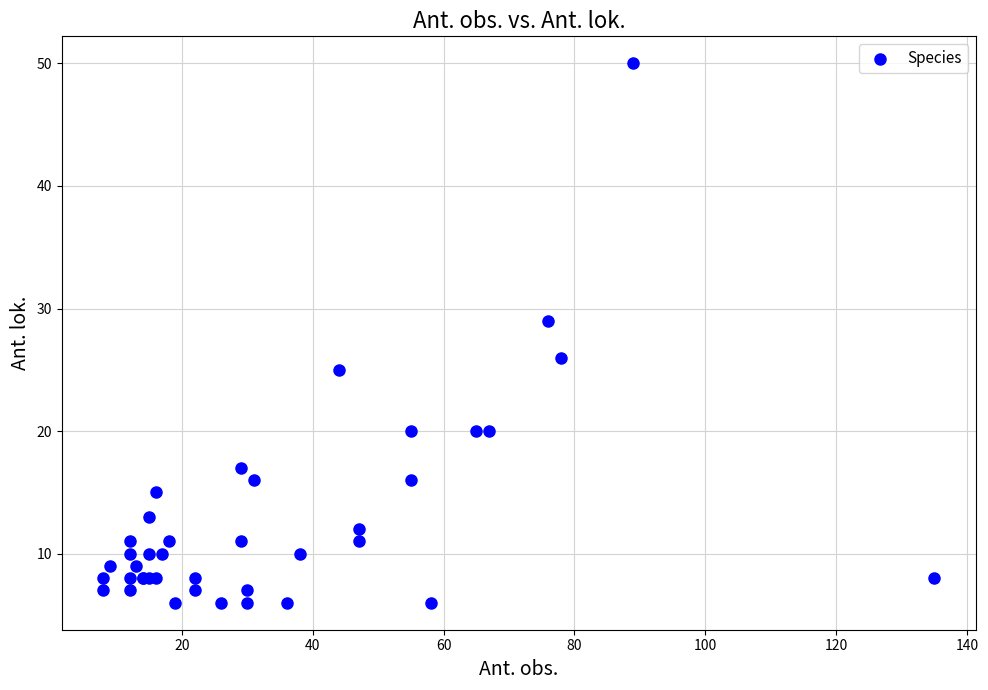

What Y value in the scatter plot is closest to 28?

29